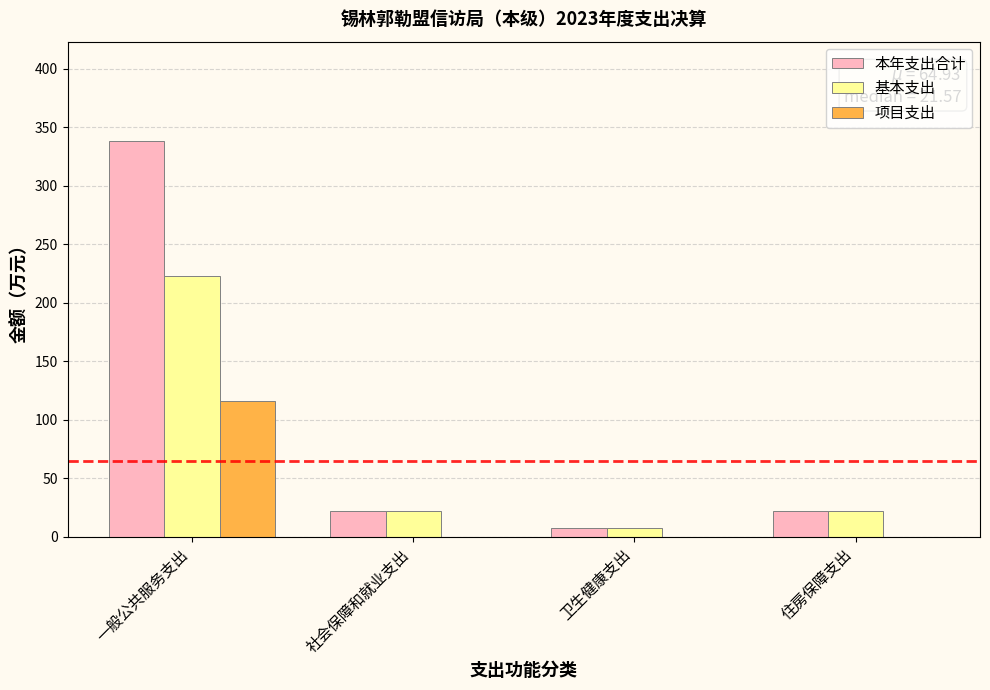

At which category is the sum across all series the highest?

一般公共服务支出